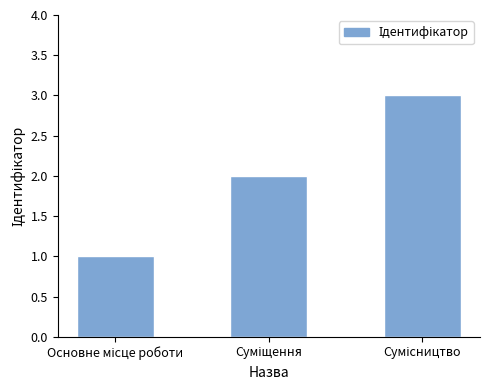

Does the chart contain any negative values?

No